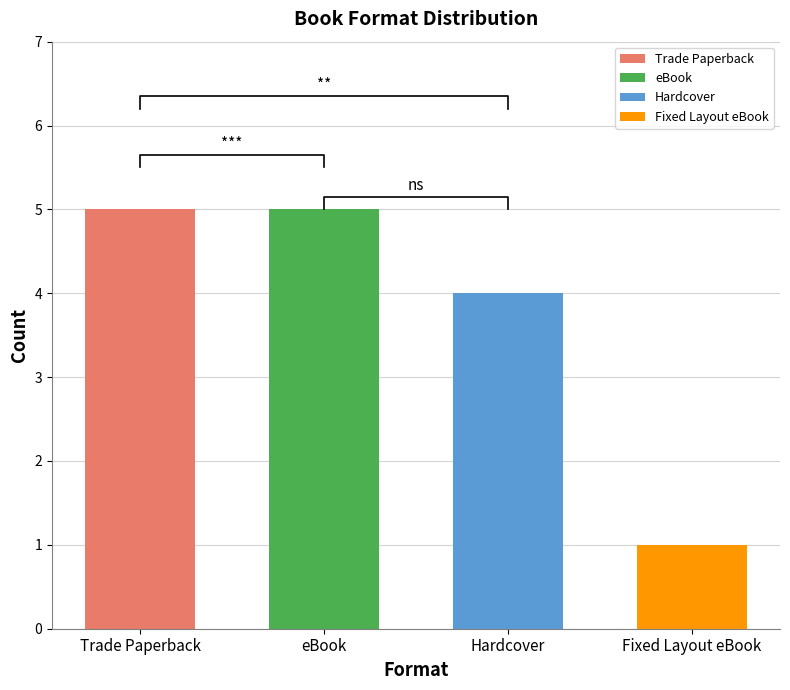

What is the change in value from eBook to Hardcover?

-1